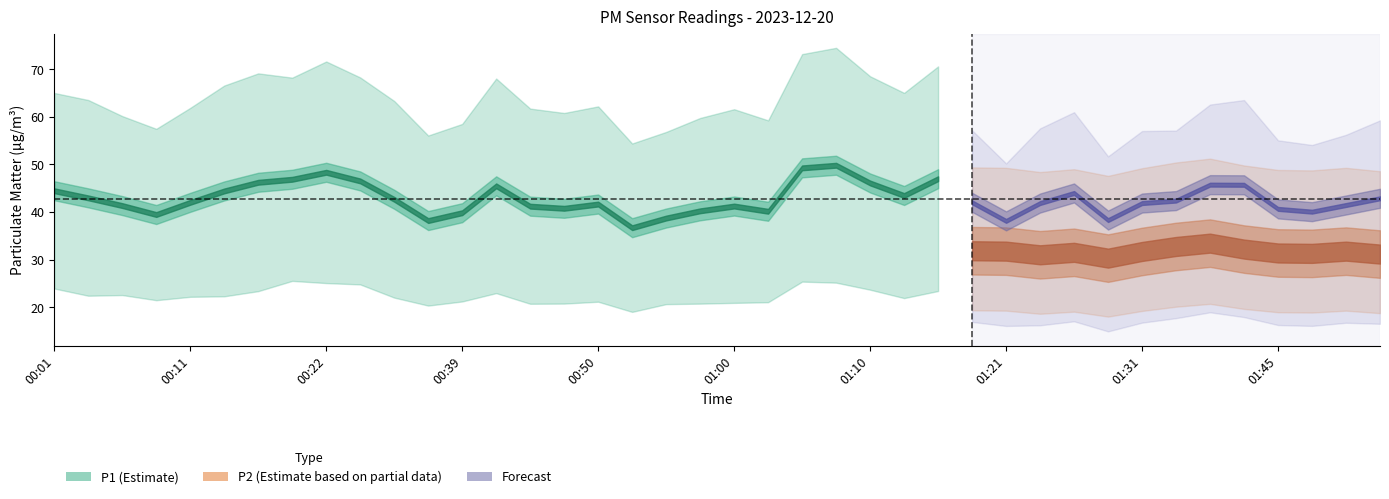

Which series has the largest total across all categories?

P1